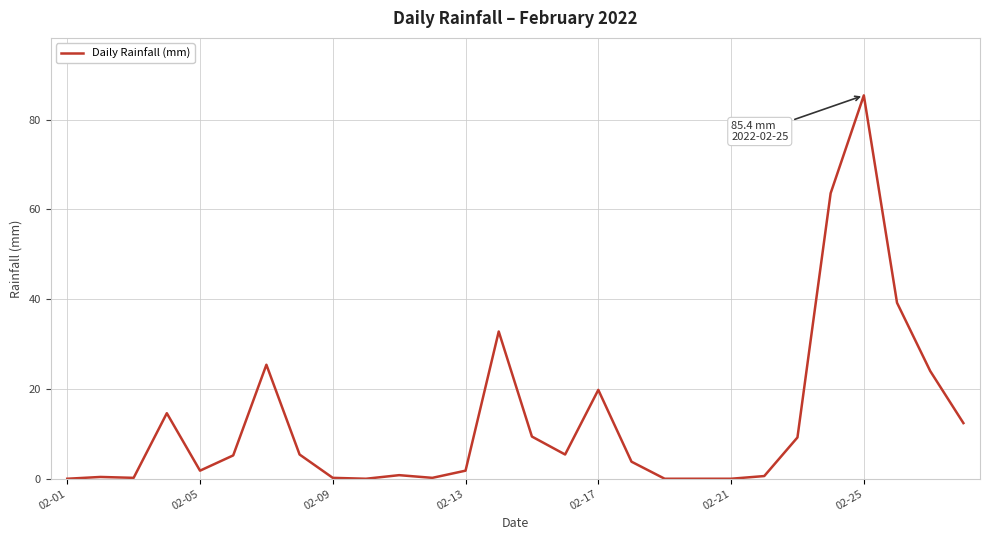

What is the maximum value shown in the chart?

85.4